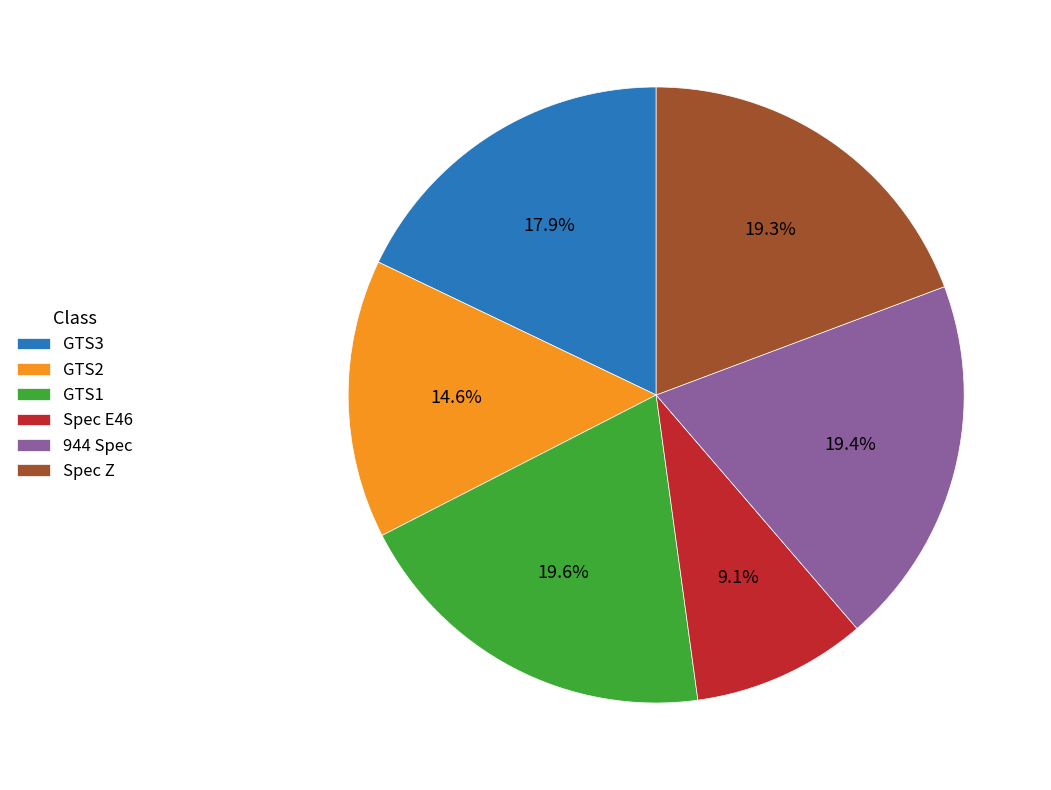

To the nearest percent, what is the difference between the 944 Spec and GTS3 slice percentages?

2%